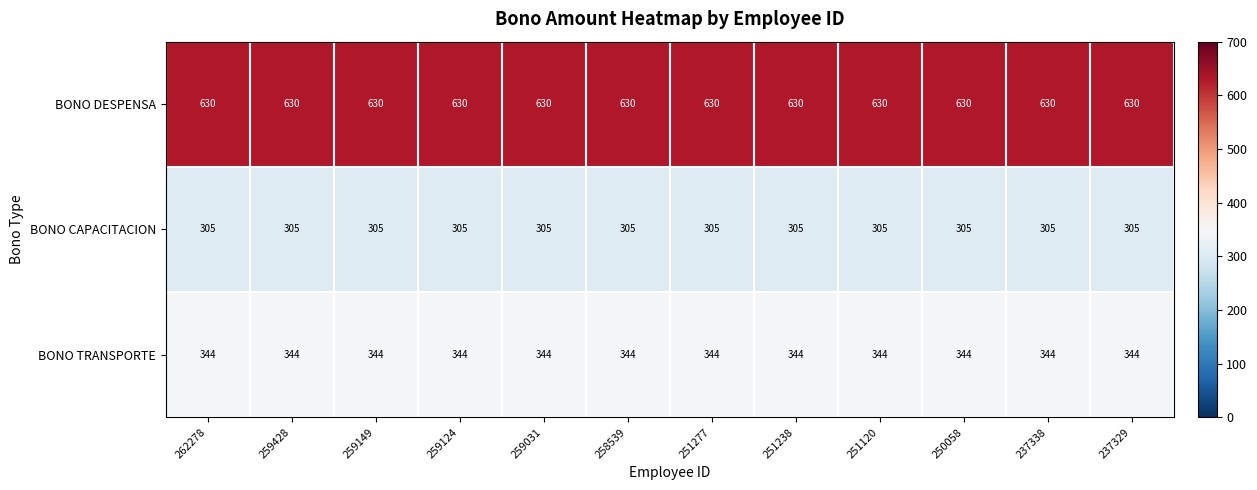

At 259124, list the series in order from smallest to largest.

BONO CAPACITACION, BONO TRANSPORTE, BONO DESPENSA